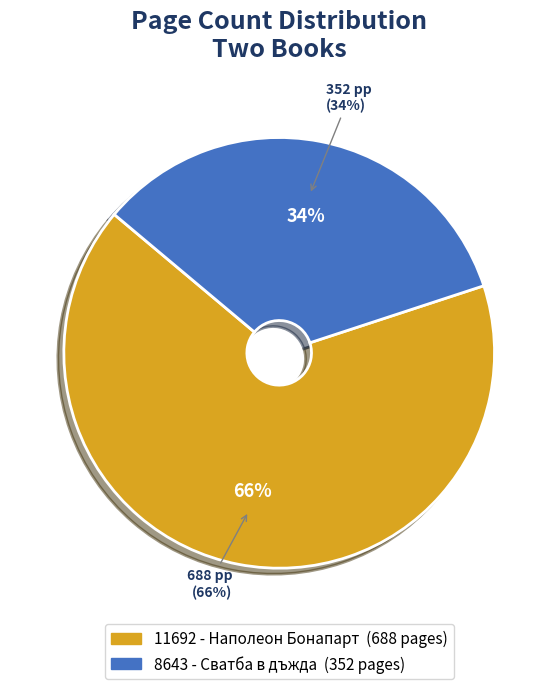

True or false: 11692 - Наполеон Бонапарт accounts for 66% of the total.

True